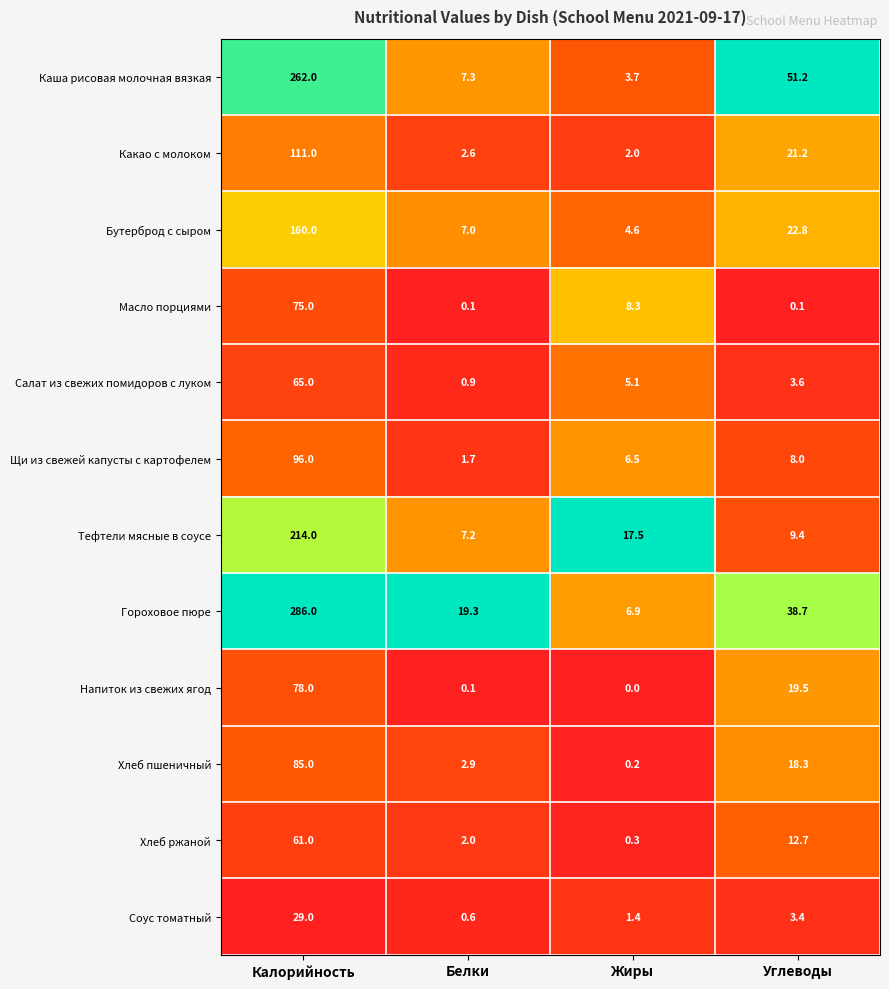

Which series has the widest spread of values?

Гороховое пюре